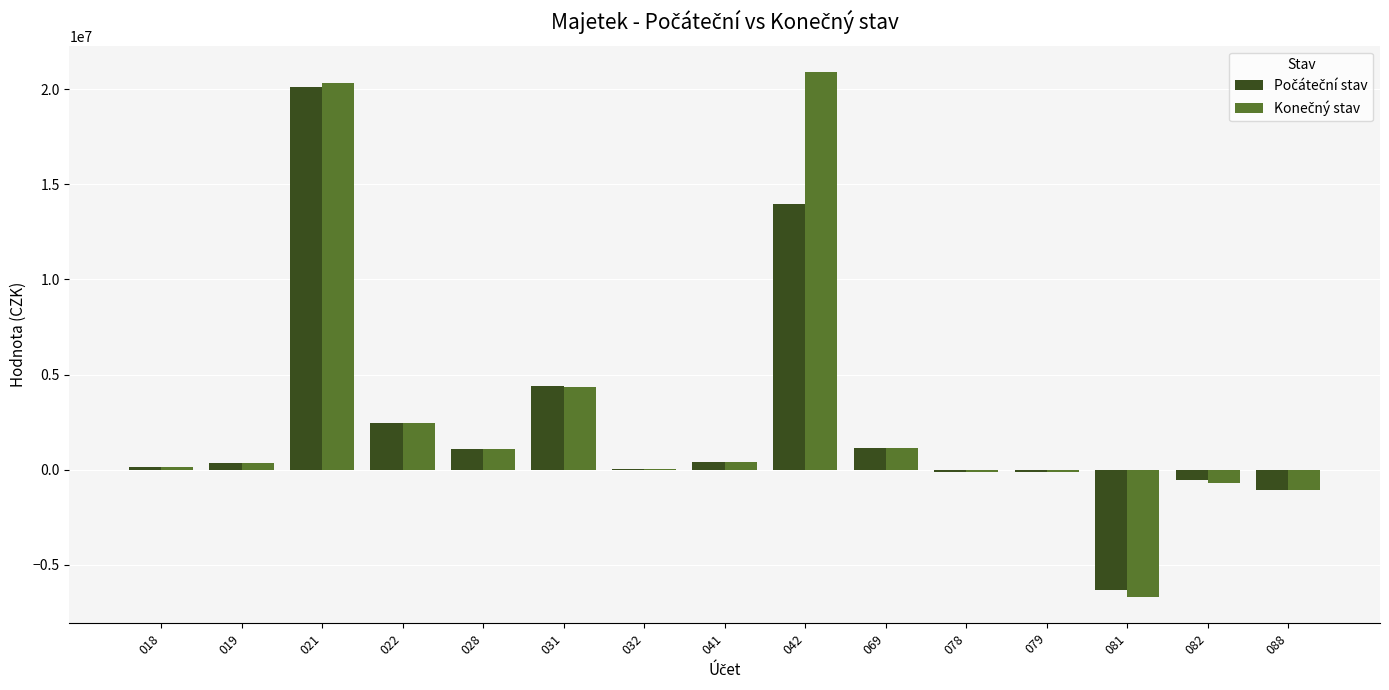

At which category is the sum across all series the highest?

021